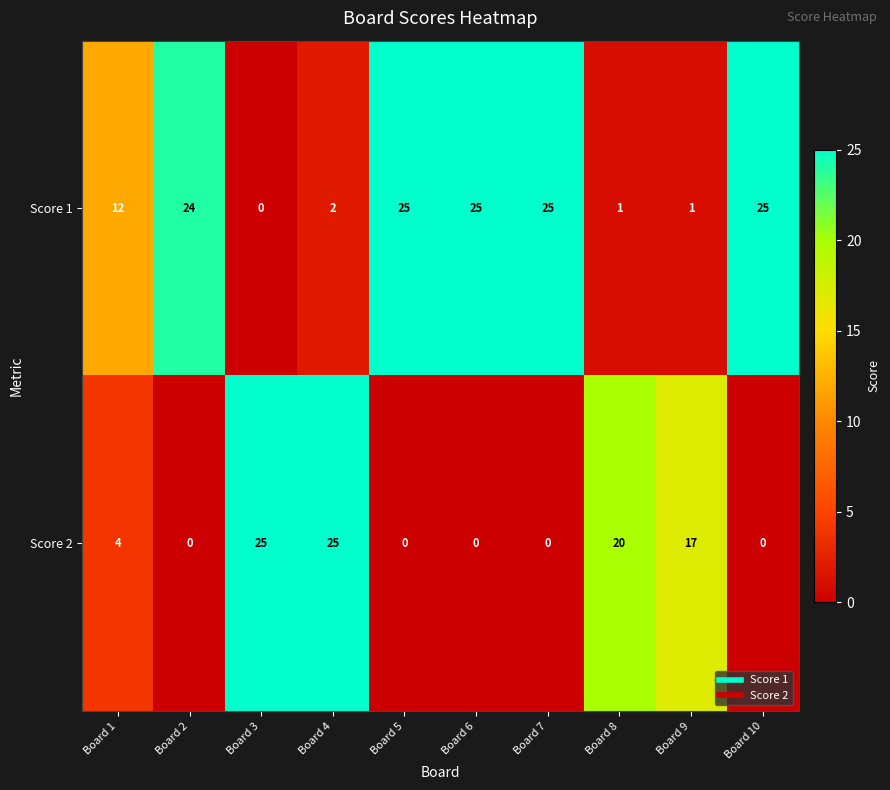

Is it true that Score 1 equals 25 at Board 7?

True